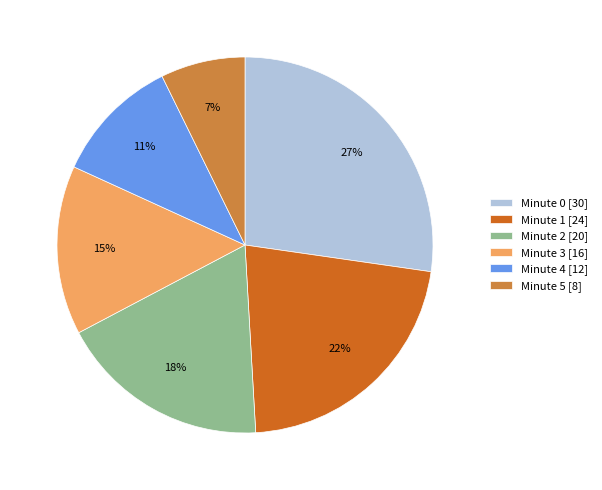

Which slice is the smallest?

Minute 5